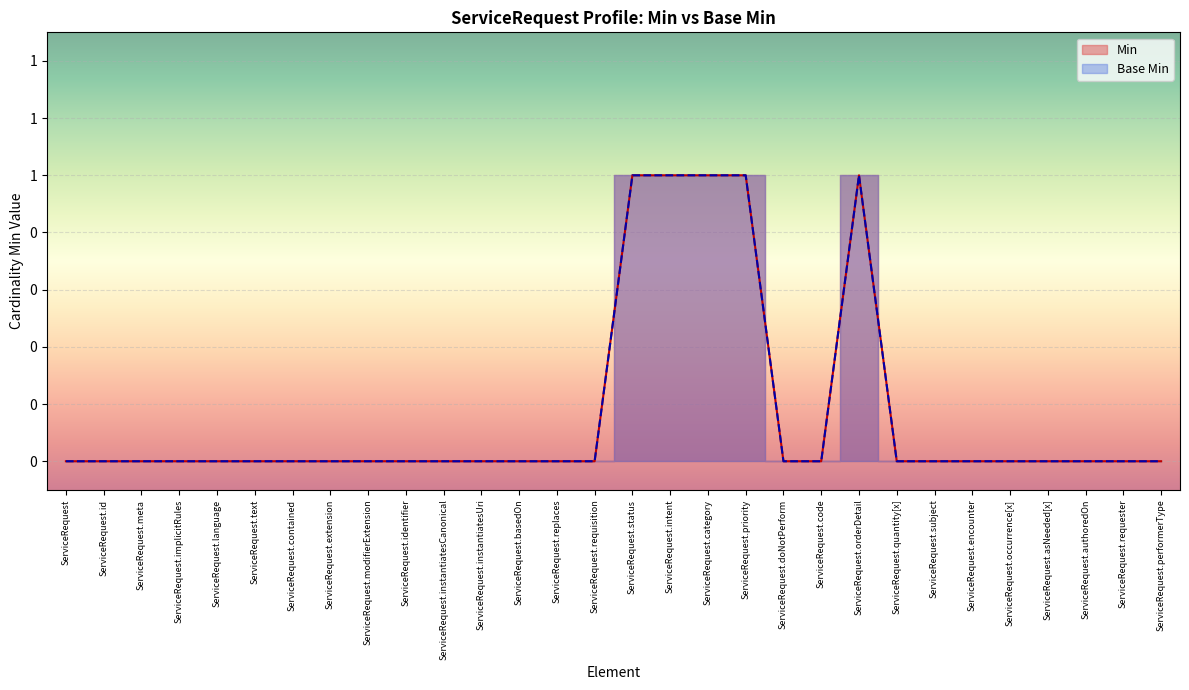

Is the value of Min at ServiceRequest.status greater than the value of Base Min at ServiceRequest.meta?

Yes